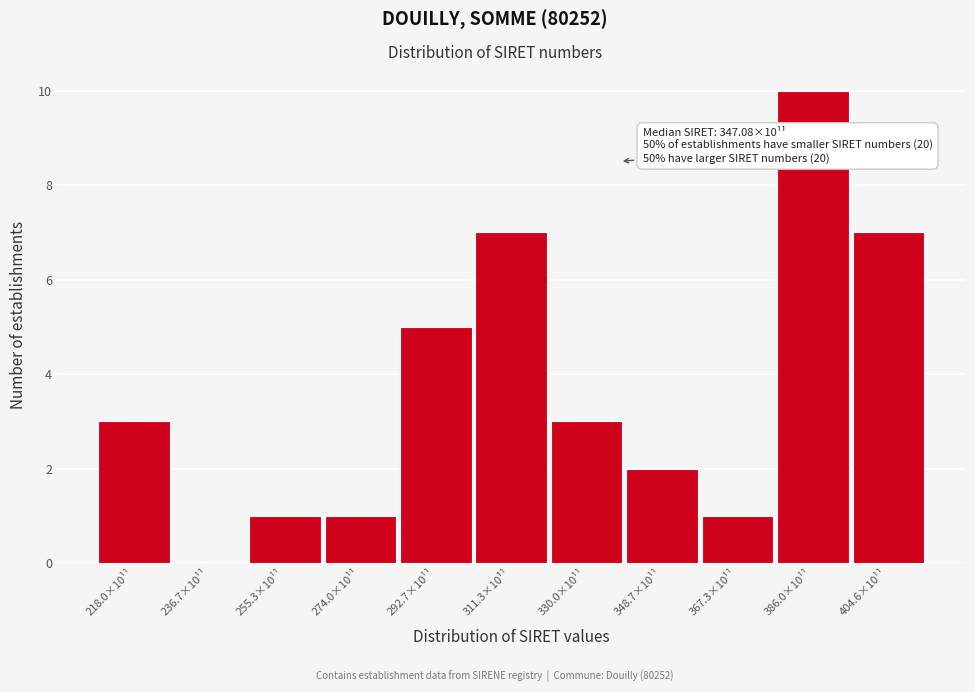

Reading right to left, what are all the values shown in this chart?

404.6×10¹¹=7	386.0×10¹¹=10	367.3×10¹¹=1	348.7×10¹¹=2	330.0×10¹¹=3	311.3×10¹¹=7	292.7×10¹¹=5	274.0×10¹¹=1	255.3×10¹¹=1	236.7×10¹¹=0	218.0×10¹¹=3